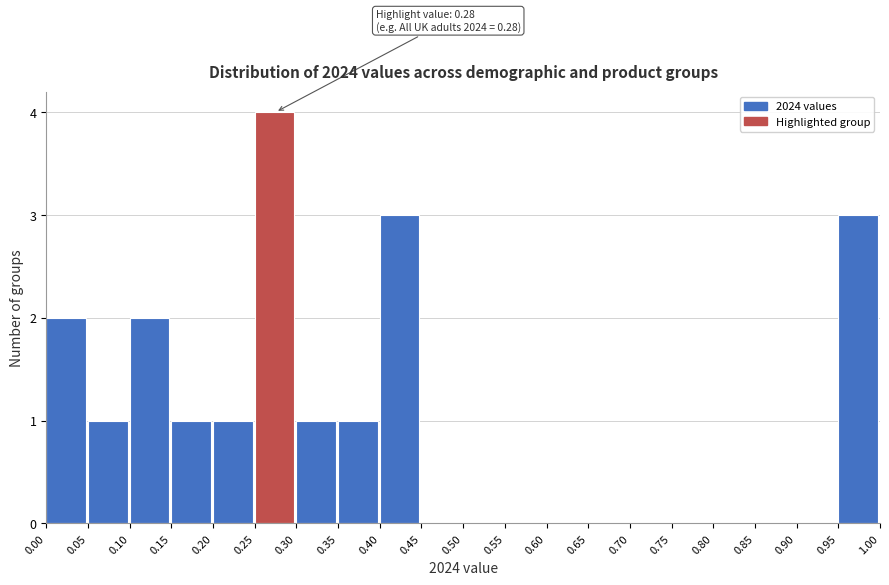

Over which range of the x-axis is the bar tallest?

0.25 to 0.30